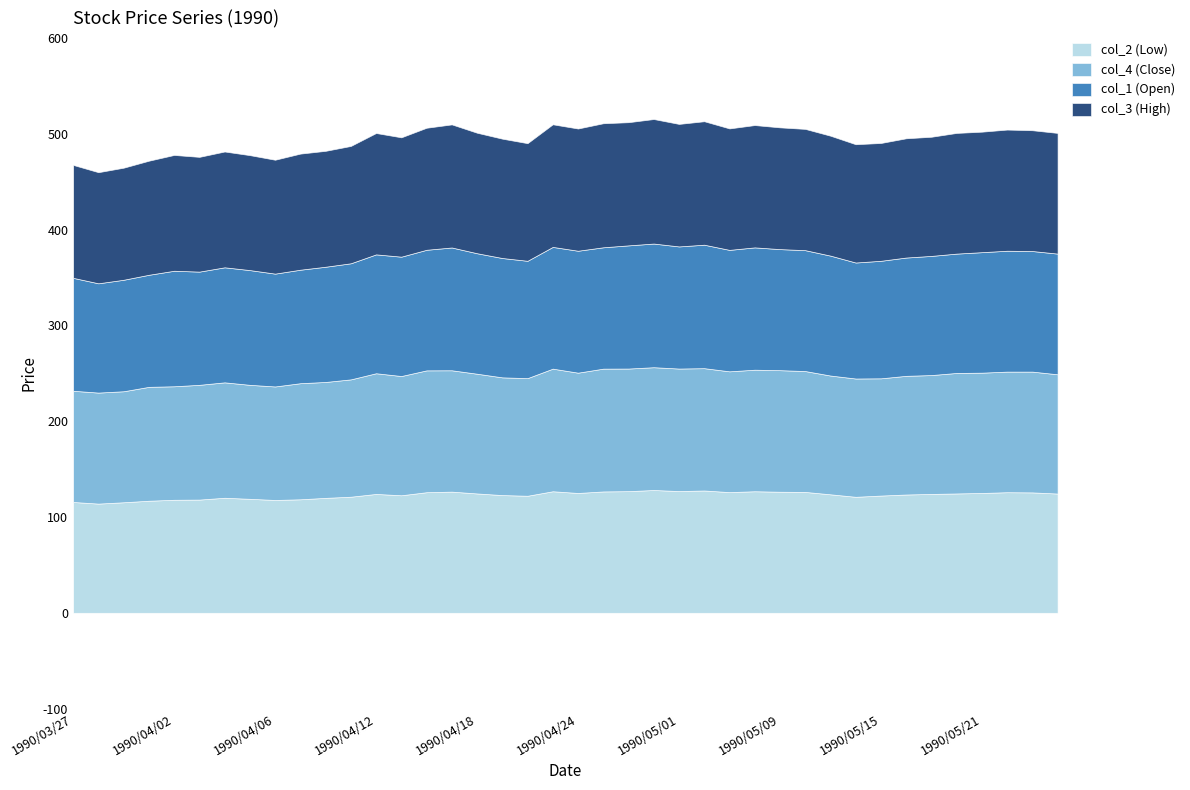

Rank the series by their maximum value, from lowest to highest.

col_2 (Low), col_4 (Close), col_1 (Open), col_3 (High)